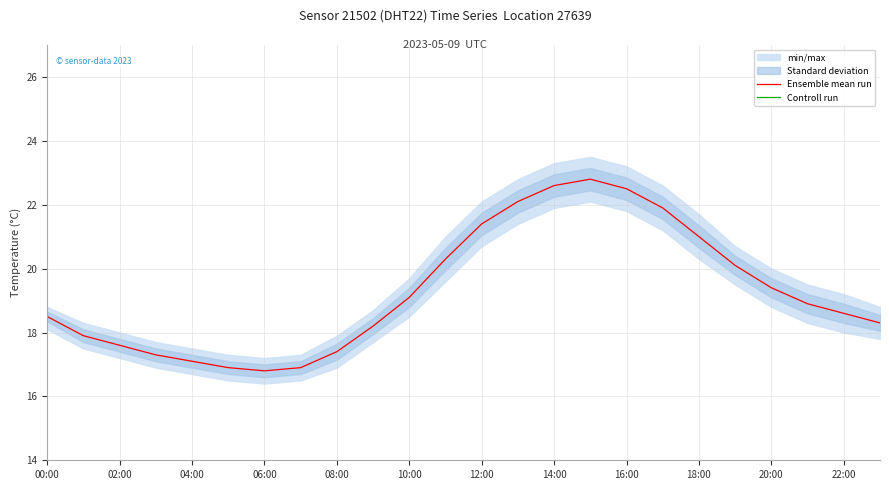

How many data points in Ensemble mean run are less than 18?

8